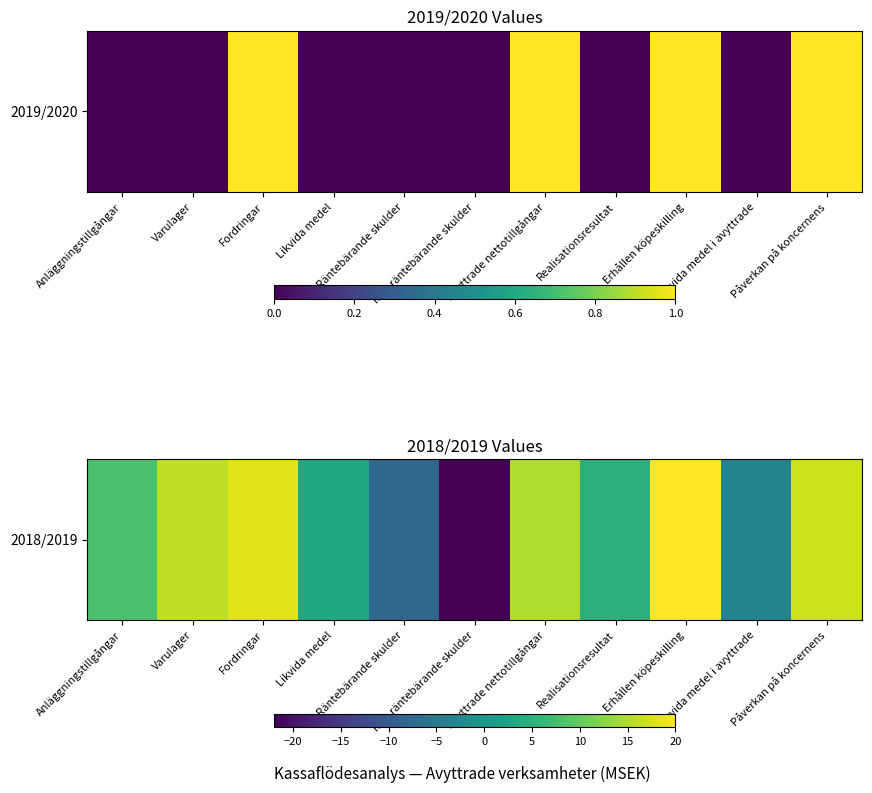

What is the ratio of the value at Avyttrade nettotillgångar to the value at Realisationsresultat?

3.0